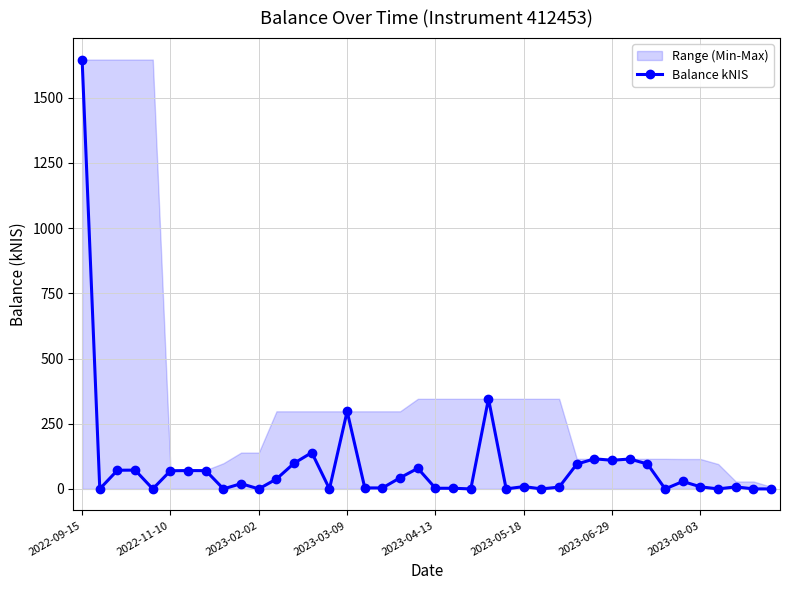

Does the chart have visible grid lines?

Yes